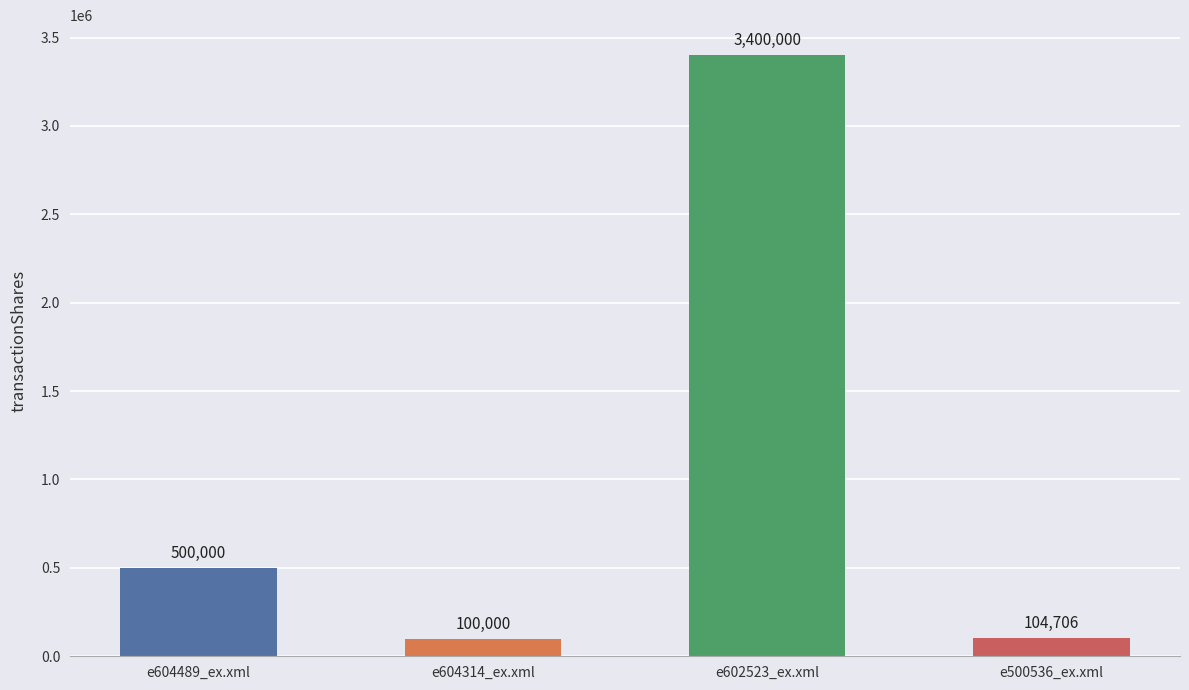

Rank the categories by value from highest to lowest.

e602523_ex.xml, e604489_ex.xml, e500536_ex.xml, e604314_ex.xml